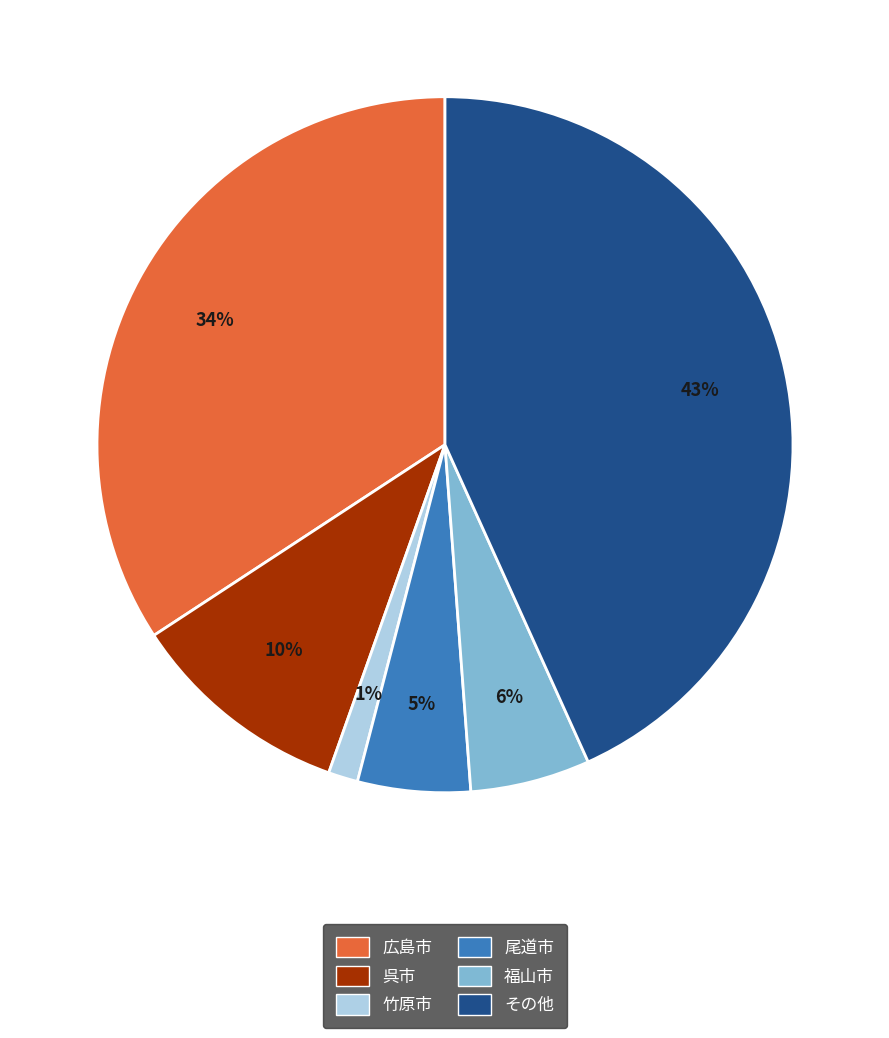

The 尾道市 slice represents 16% of the pie. True or false?

False